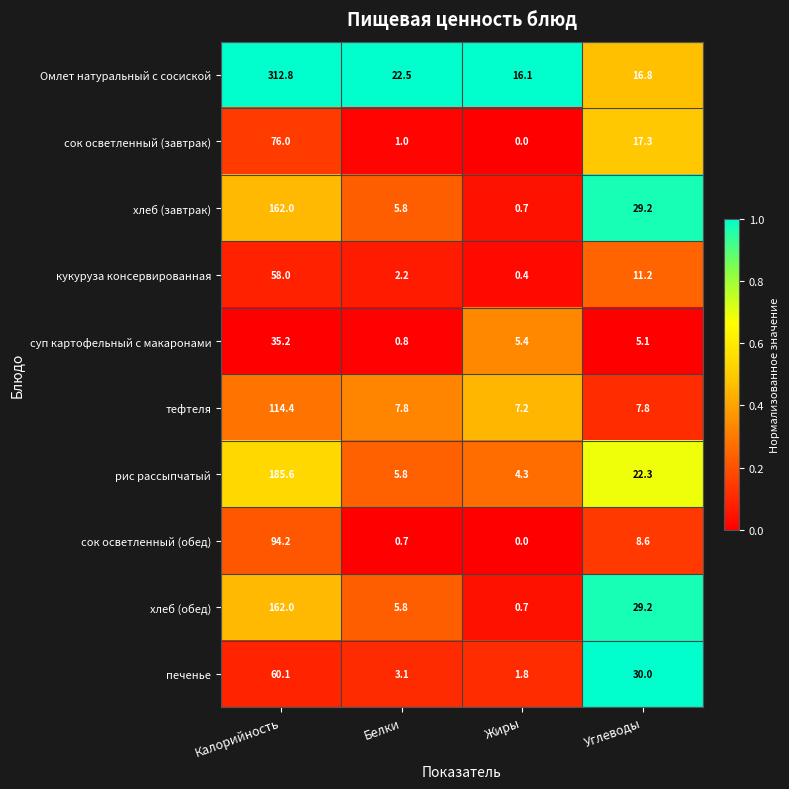

Which series has the widest spread of values?

Омлет натуральный с сосиской